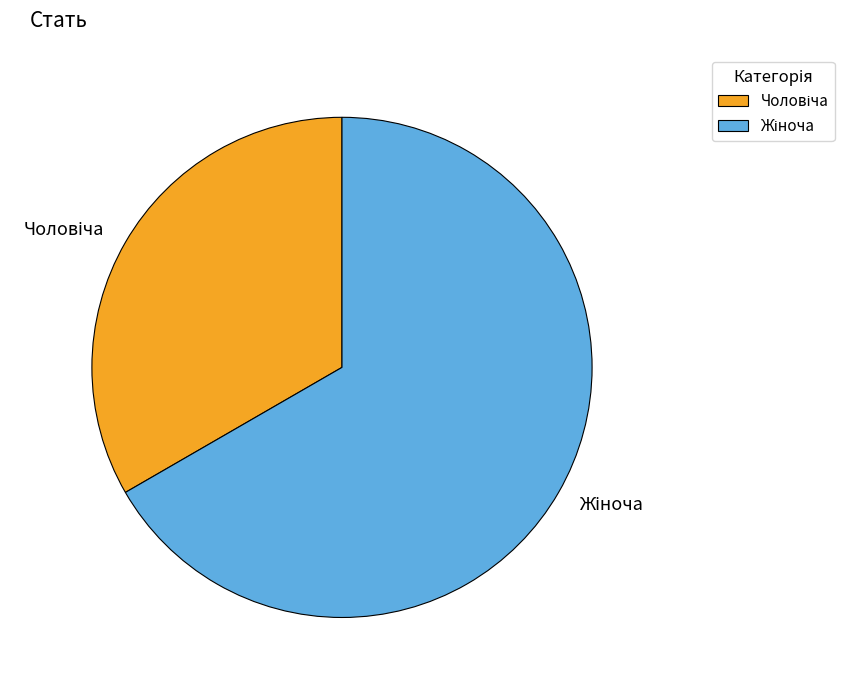

Is there any slice that represents more than half of the pie?

Yes